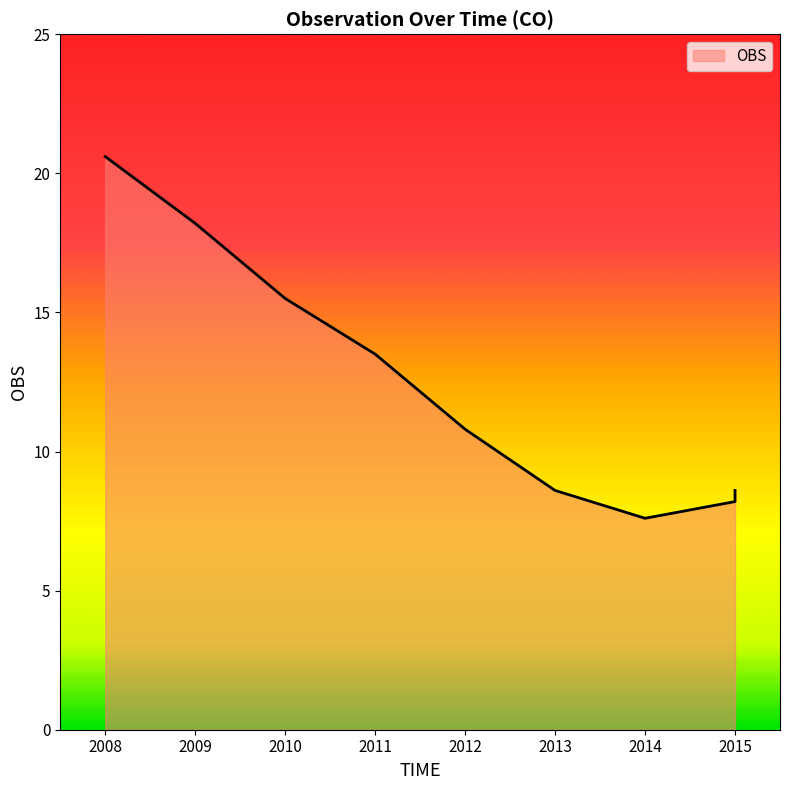

How many values are below 10?

4